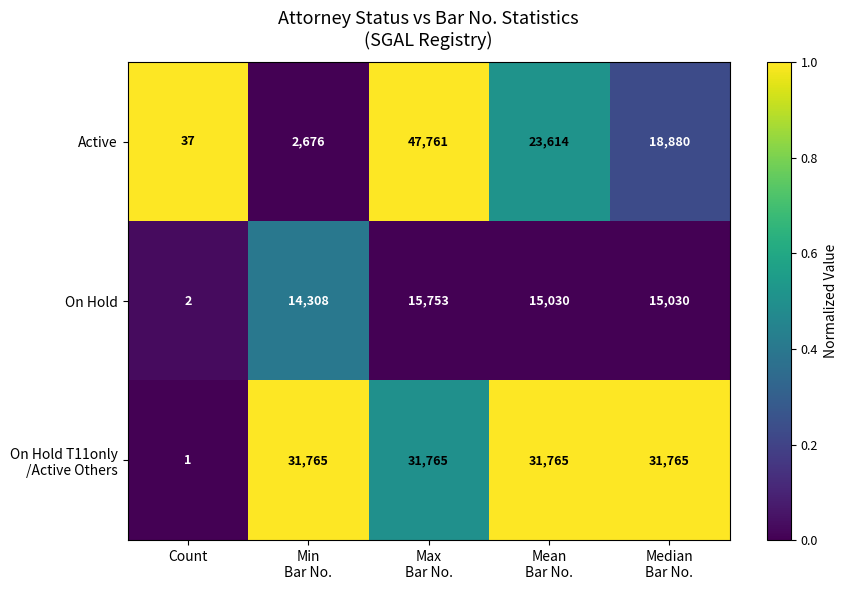

At how many categories does at least one series exceed 31059?

4